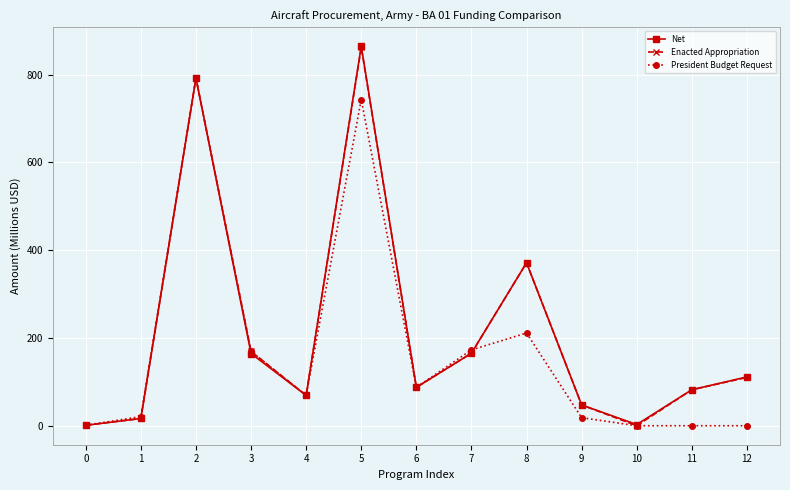

What are all the series names shown in the legend?

Net, Enacted Appropriation, President Budget Request